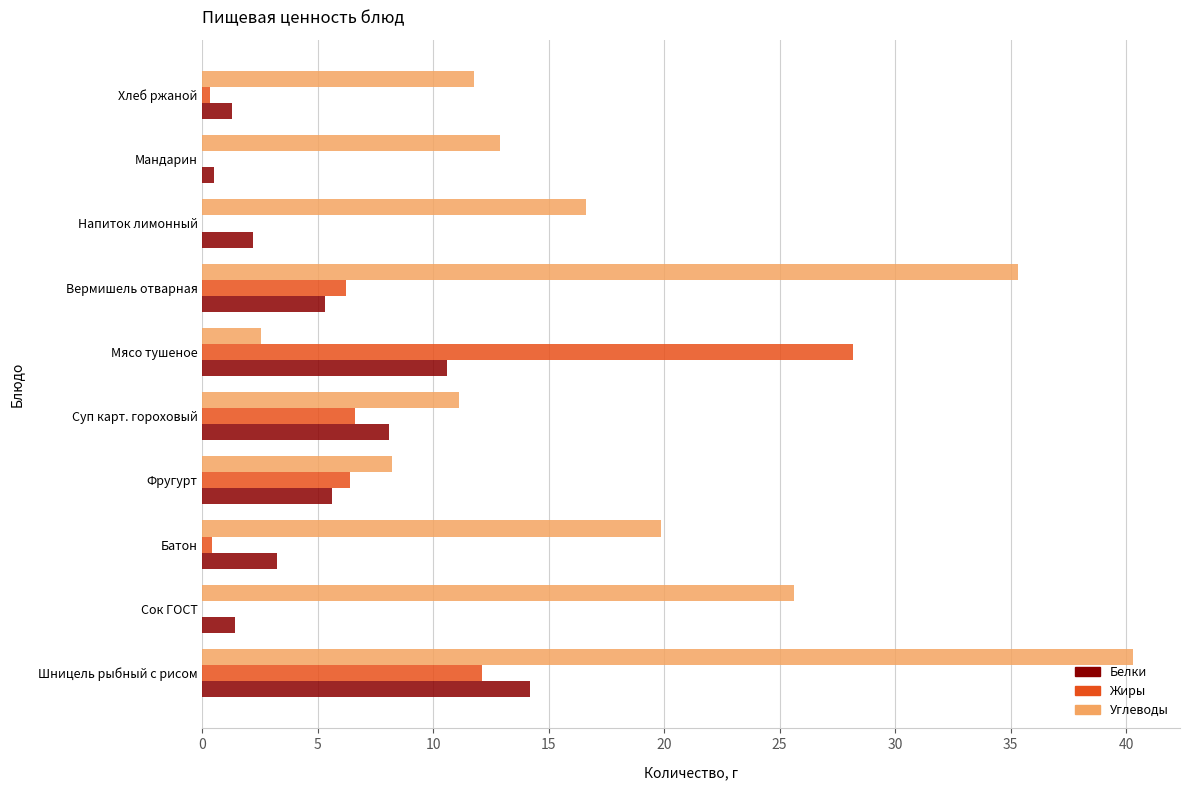

True or false: Жиры has a value of 16.0 at Мандарин.

False